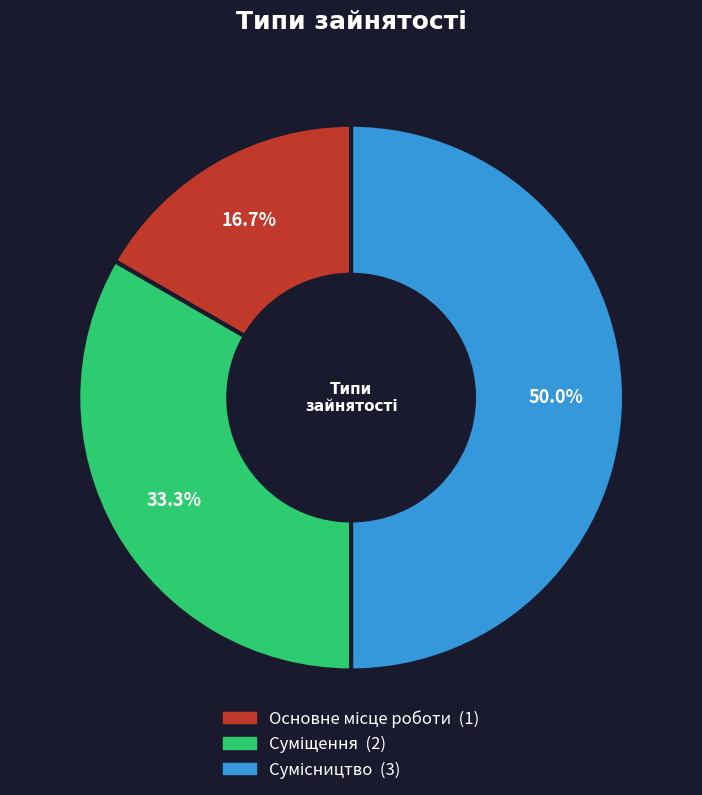

To the nearest percent, what is the combined percentage of Сумісництво and Суміщення?

83%